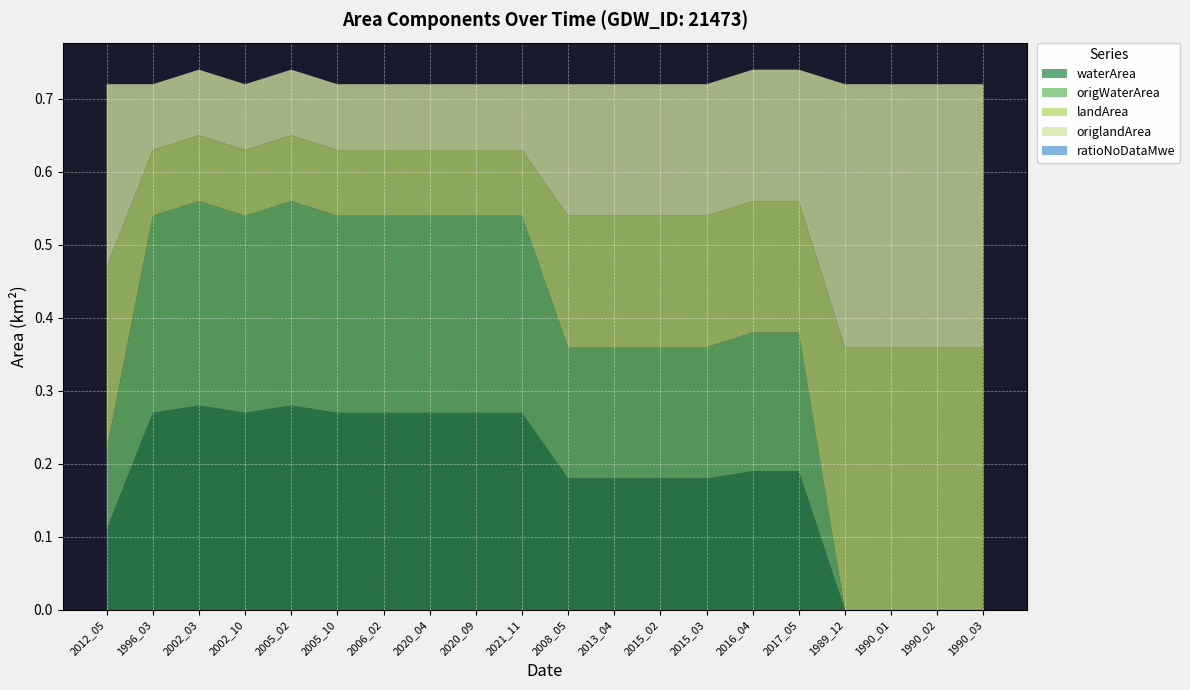

Reading right to left, transcribe all the data shown in this chart.

waterArea: 1990_03=0.0	1990_02=0.0	1990_01=0.0	1989_12=0.0	2017_05=0.2	2016_04=0.2	2015_03=0.2	2015_02=0.2	2013_04=0.2	2008_05=0.2	2021_11=0.3	2020_09=0.3	2020_04=0.3	2006_02=0.3	2005_10=0.3	2005_02=0.3	2002_10=0.3	2002_03=0.3	1996_03=0.3	2012_05=0.1
origWaterArea: 1990_03=0.0	1990_02=0.0	1990_01=0.0	1989_12=0.0	2017_05=0.2	2016_04=0.2	2015_03=0.2	2015_02=0.2	2013_04=0.2	2008_05=0.2	2021_11=0.3	2020_09=0.3	2020_04=0.3	2006_02=0.3	2005_10=0.3	2005_02=0.3	2002_10=0.3	2002_03=0.3	1996_03=0.3	2012_05=0.1
landArea: 1990_03=0.4	1990_02=0.4	1990_01=0.4	1989_12=0.4	2017_05=0.2	2016_04=0.2	2015_03=0.2	2015_02=0.2	2013_04=0.2	2008_05=0.2	2021_11=0.1	2020_09=0.1	2020_04=0.1	2006_02=0.1	2005_10=0.1	2005_02=0.1	2002_10=0.1	2002_03=0.1	1996_03=0.1	2012_05=0.2
origlandArea: 1990_03=0.4	1990_02=0.4	1990_01=0.4	1989_12=0.4	2017_05=0.2	2016_04=0.2	2015_03=0.2	2015_02=0.2	2013_04=0.2	2008_05=0.2	2021_11=0.1	2020_09=0.1	2020_04=0.1	2006_02=0.1	2005_10=0.1	2005_02=0.1	2002_10=0.1	2002_03=0.1	1996_03=0.1	2012_05=0.2
ratioNoDataMwe: 1990_03=0.0	1990_02=0.0	1990_01=0.0	1989_12=0.0	2017_05=0.0	2016_04=0.0	2015_03=0.0	2015_02=0.0	2013_04=0.0	2008_05=0.0	2021_11=0.0	2020_09=0.0	2020_04=0.0	2006_02=0.0	2005_10=0.0	2005_02=0.0	2002_10=0.0	2002_03=0.0	1996_03=0.0	2012_05=0.0